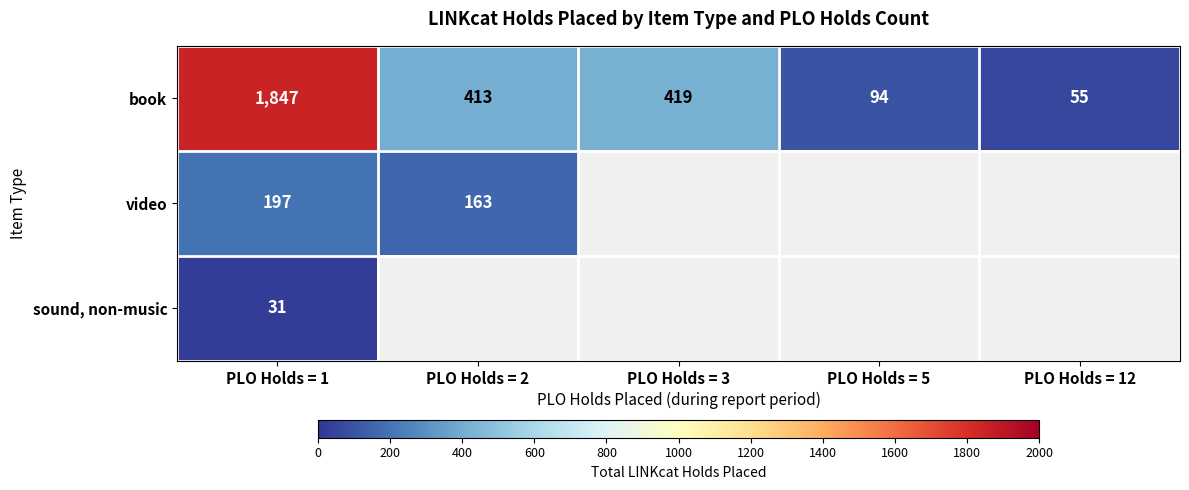

Which category has the lowest value in the book series?

PLO Holds = 12